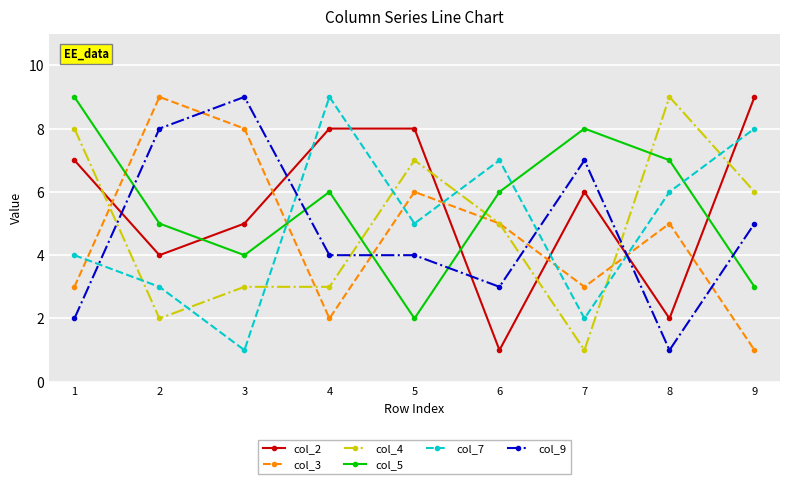

What is the average value of the col_5 series?

6